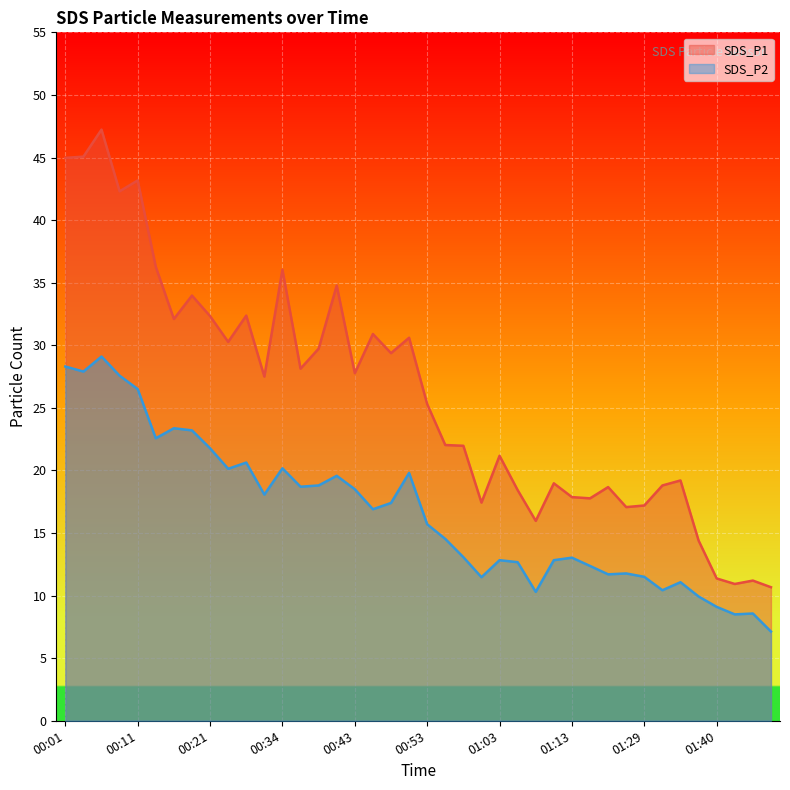

Where is SDS_P1 nearest to the value 28?

00:36